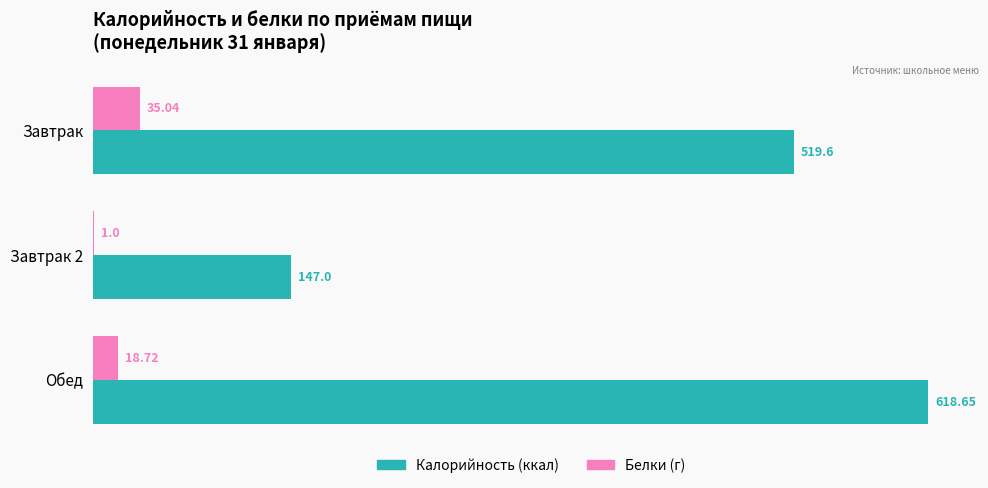

At which category is the sum across all series the highest?

Обед